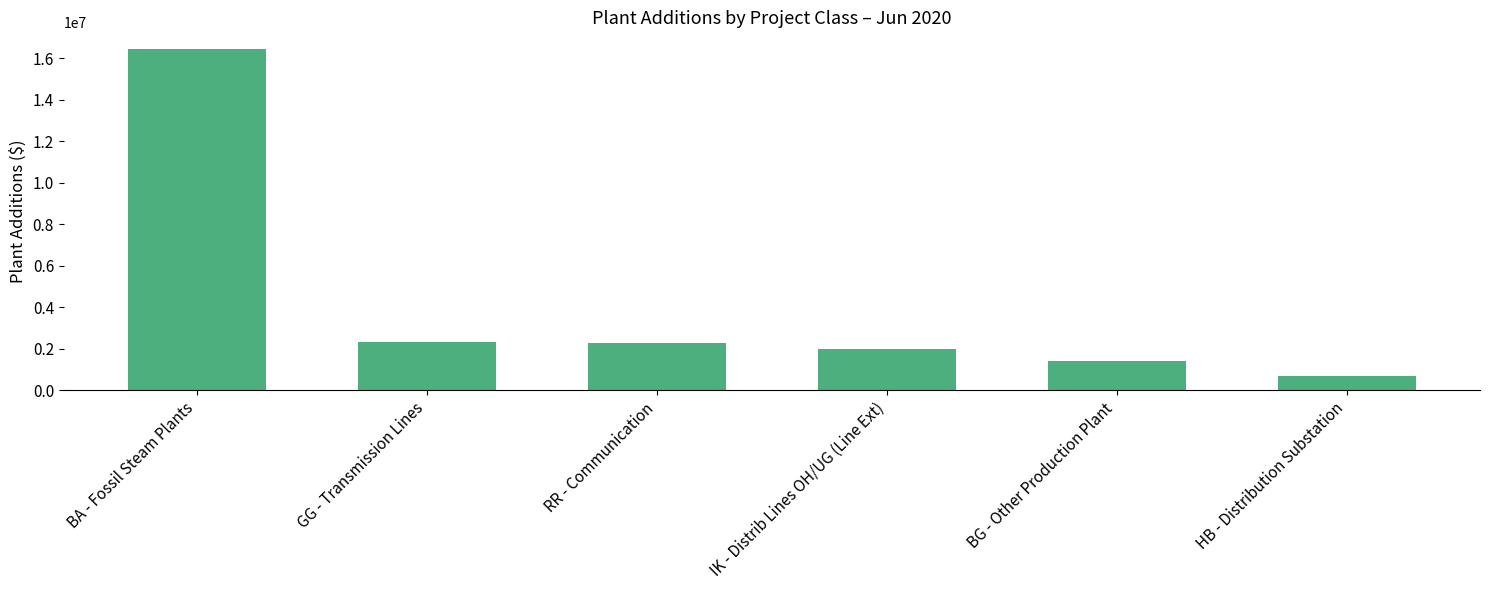

How many data points does each series have?

6